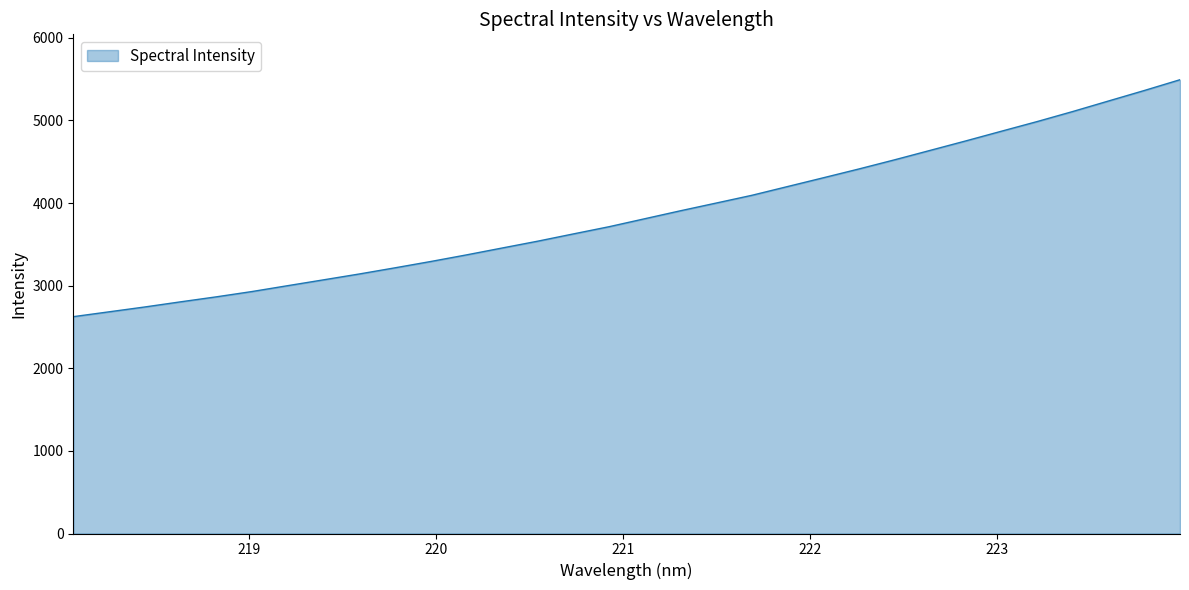

What is the greatest value displayed?

5492.6